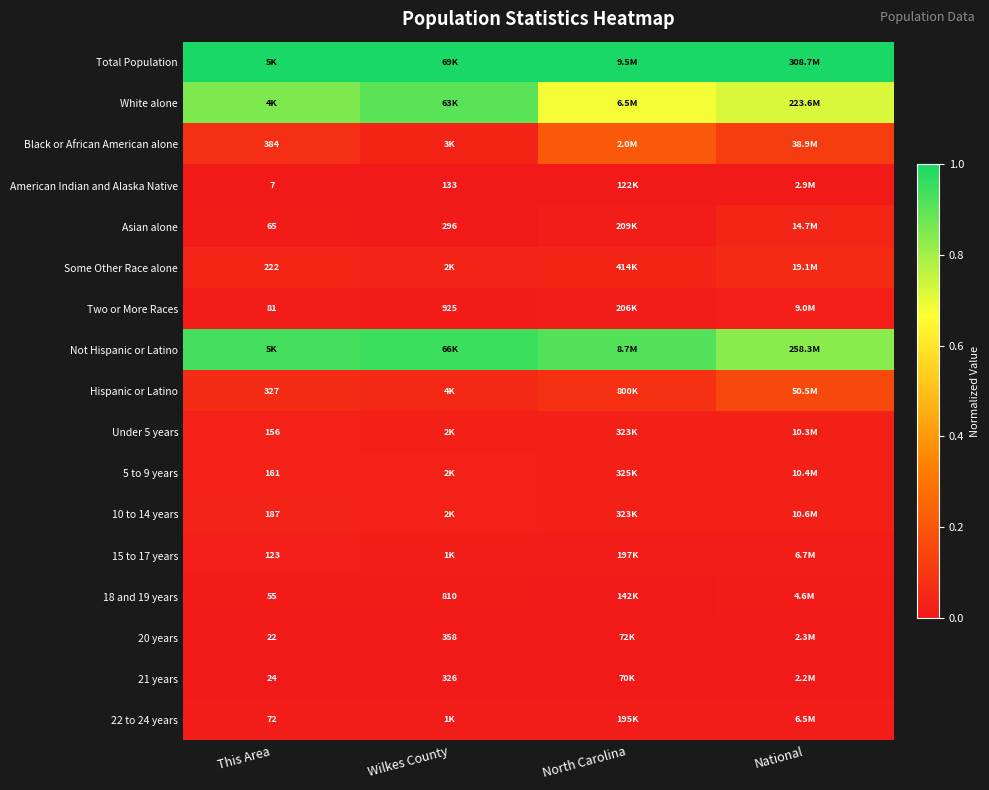

At how many categories does at least one series exceed 0?

4